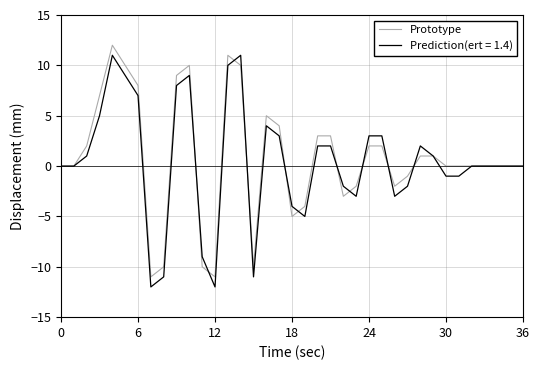

What is the lowest value of the Prototype series?

-11